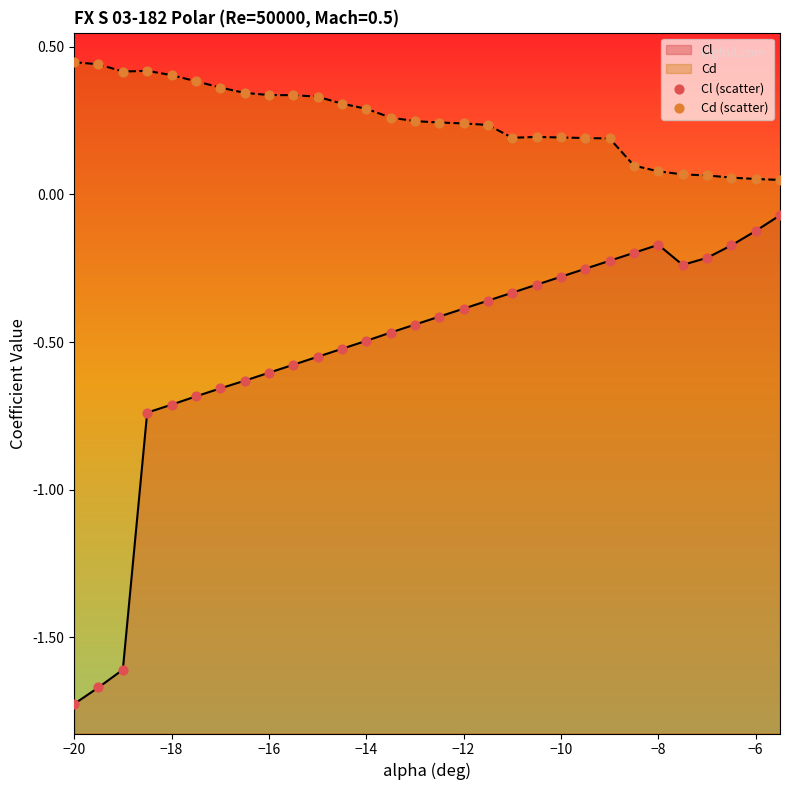

Which series has the widest spread of Y values?

Cl (scatter)